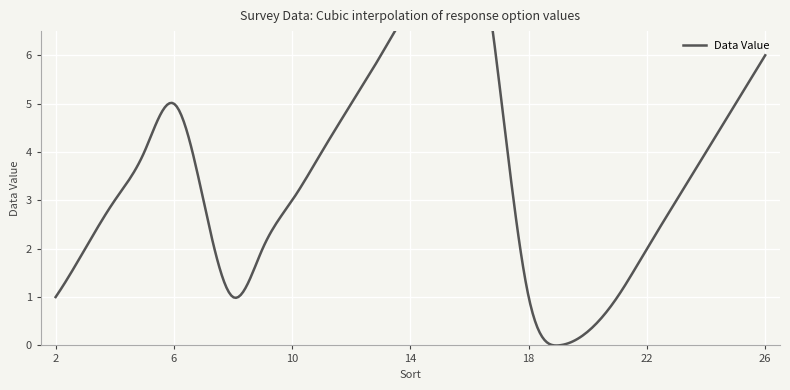

What is the change in value from 21 to 25?

+4